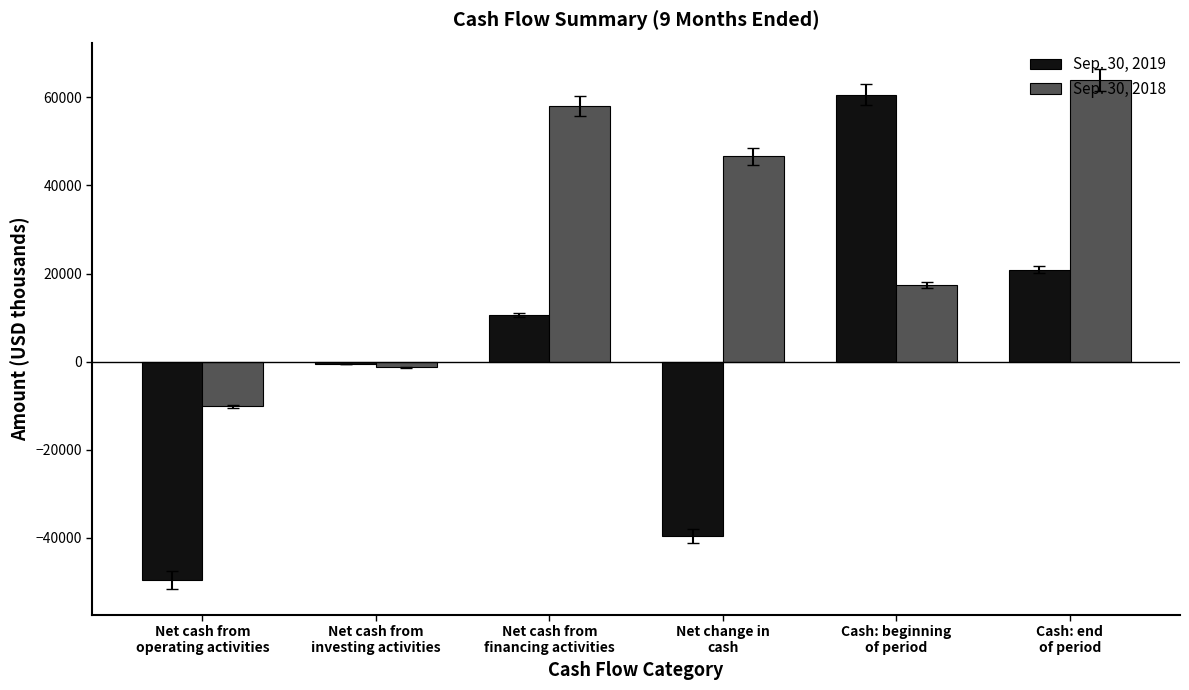

At which label does Sep. 30, 2019 reach its peak?

Cash: beginning
of period